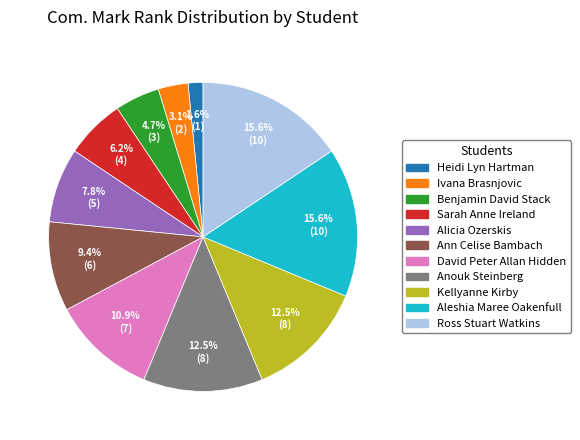

To the nearest percent, what is the average slice percentage?

9%